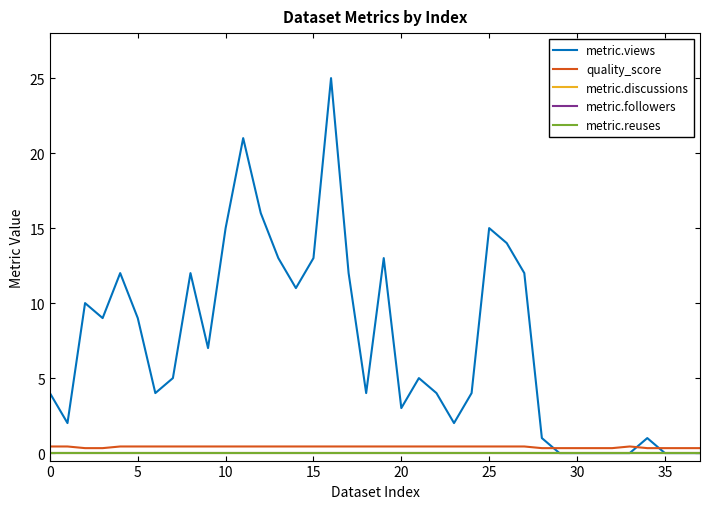

Is this an area chart (filled region under the line)?

No